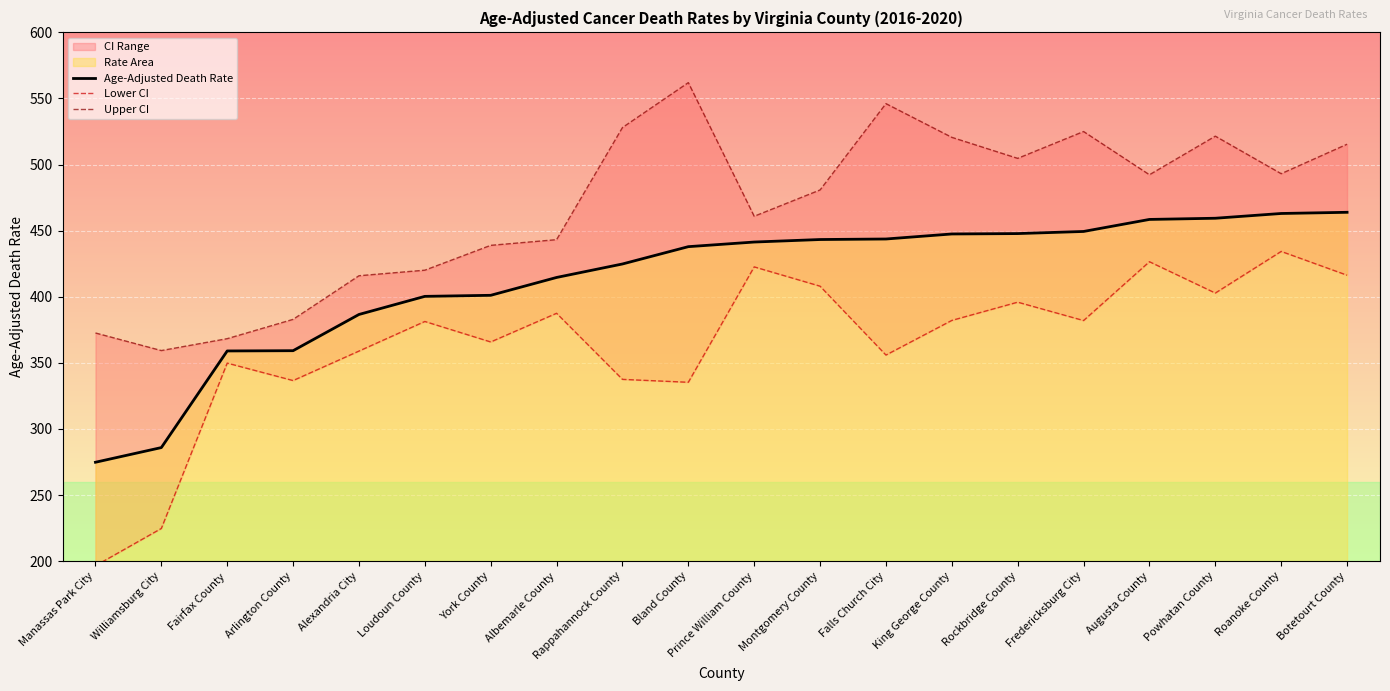

In Upper CI, how many points are lower than both neighbors (excluding endpoints)?

5